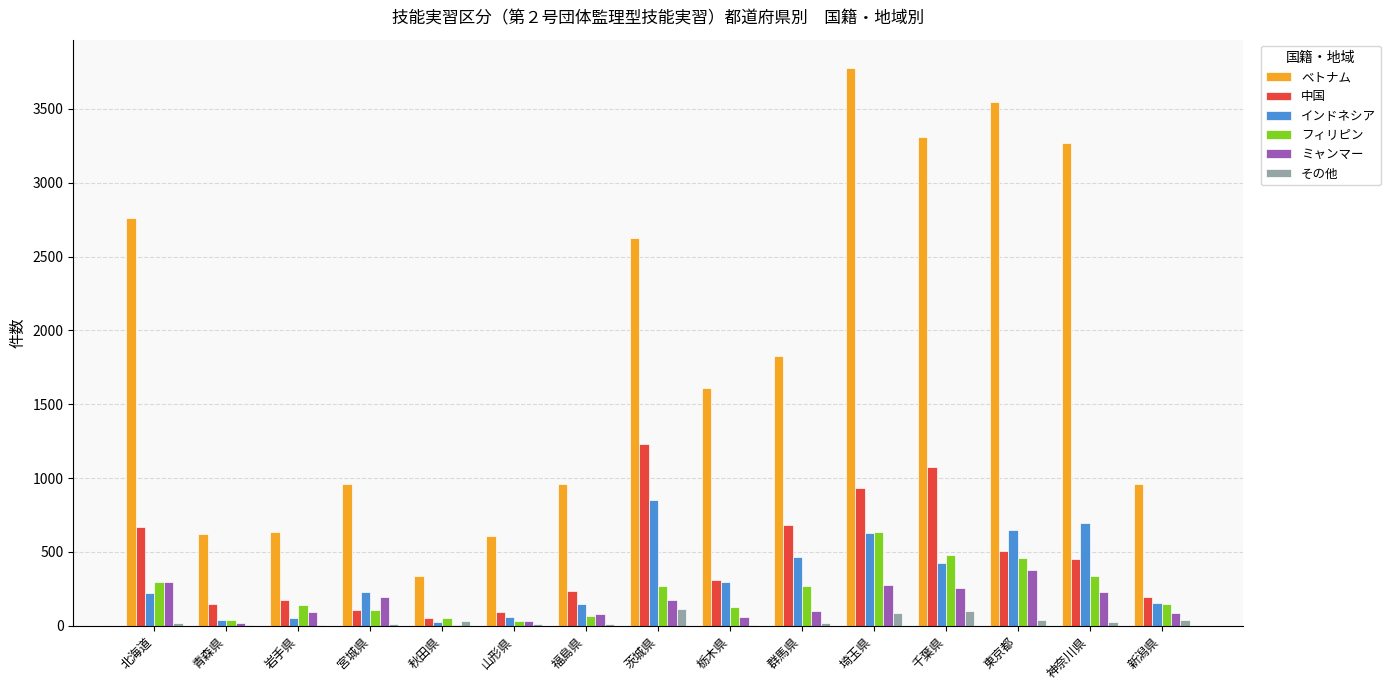

True or false: フィリピン has a value of 636 at 埼玉県.

True